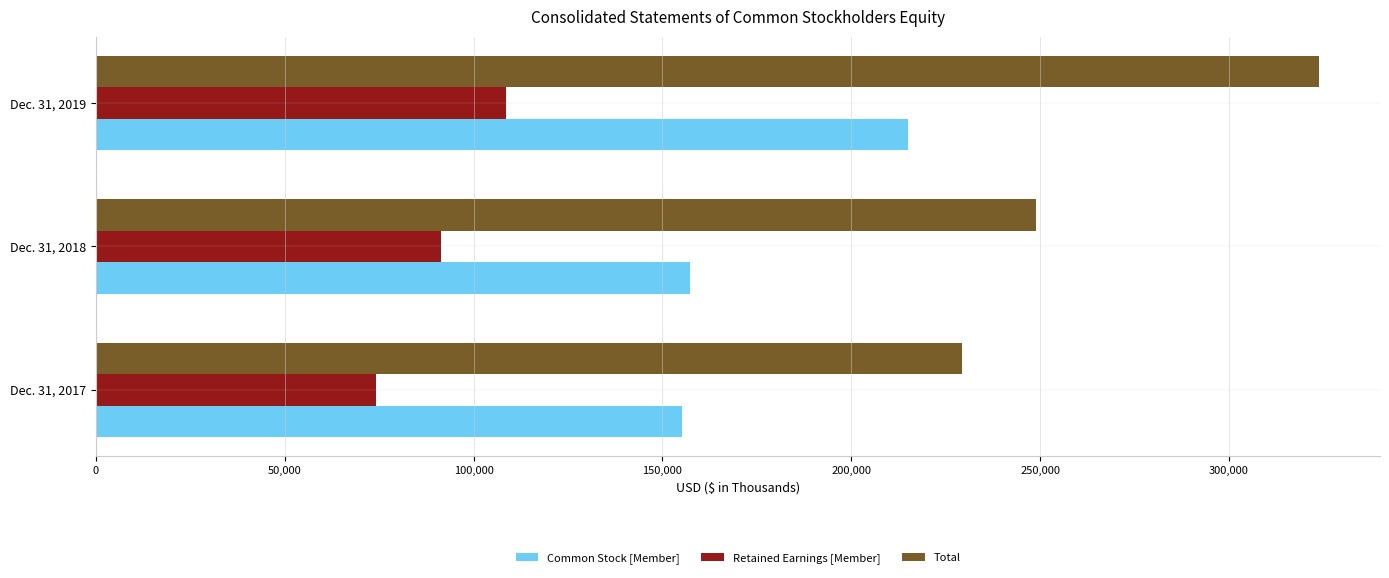

The value of Total at Dec. 31, 2017 is 229175. True or false?

True